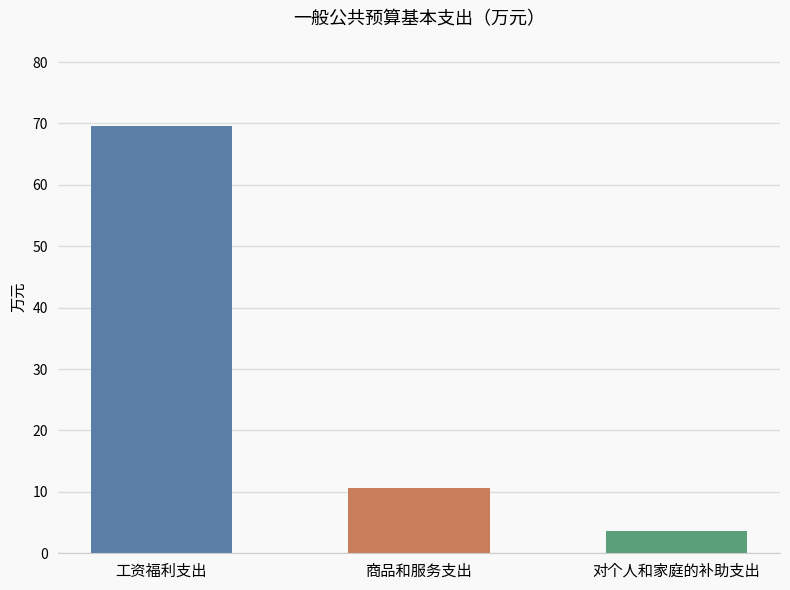

What is the sum of the values at 商品和服务支出 and 对个人和家庭的补助支出?

14.4